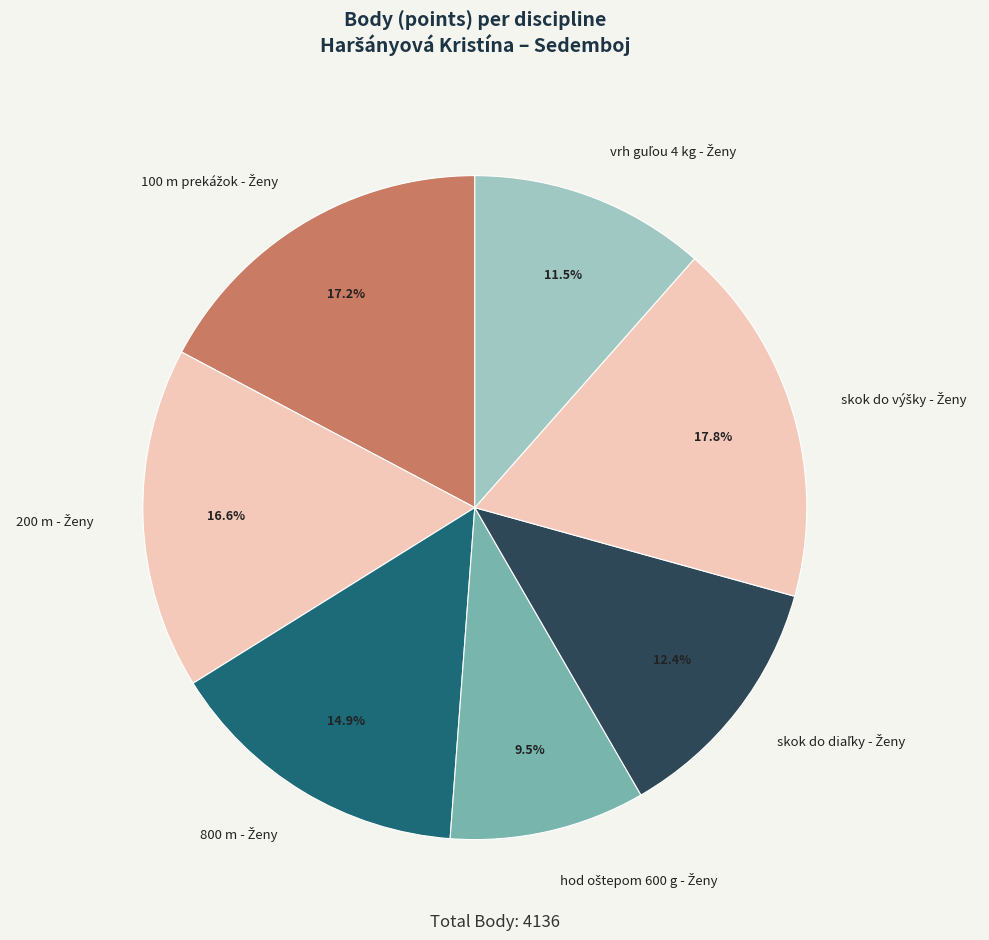

Count the number of slices in the pie.

7